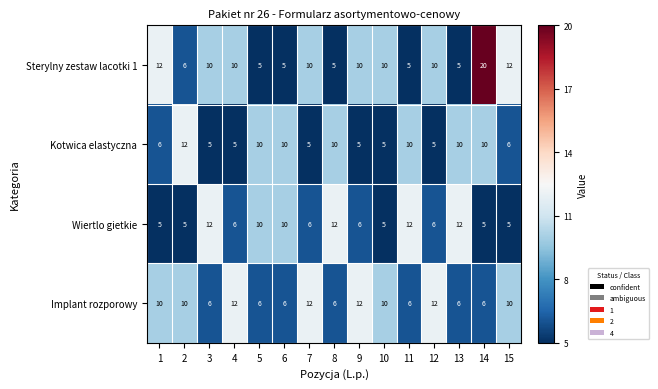

What is the smallest value displayed?

5